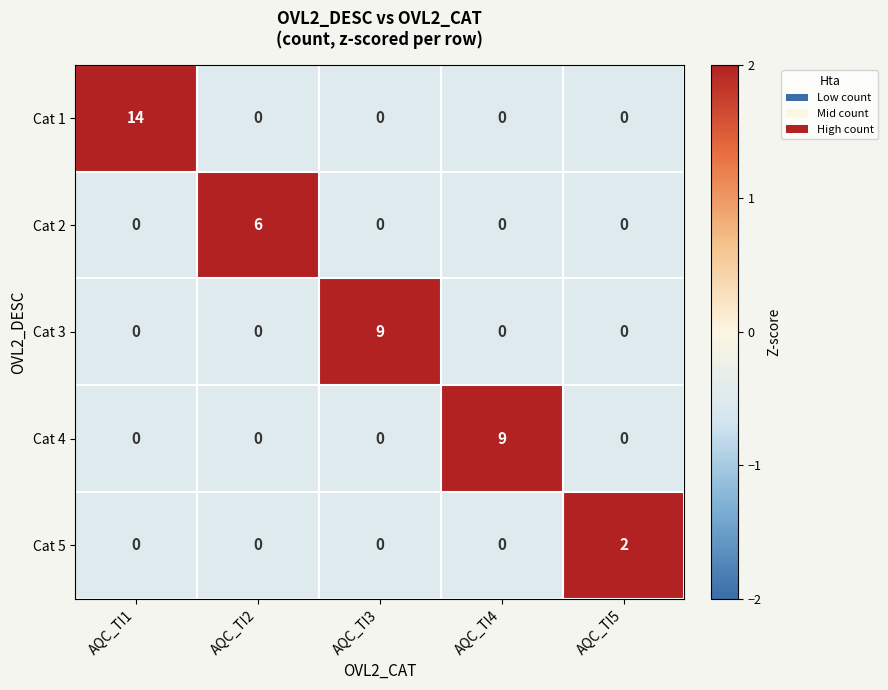

True or false: Cat 4 has a value of 5 at AQC_TI1.

False